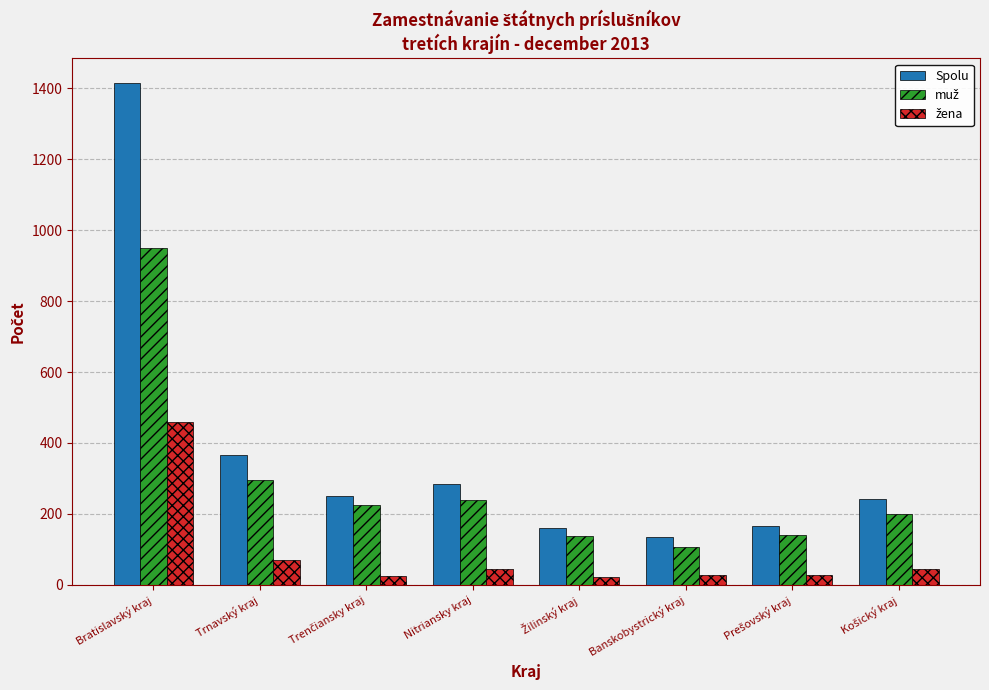

How many distinct data groups are displayed?

3